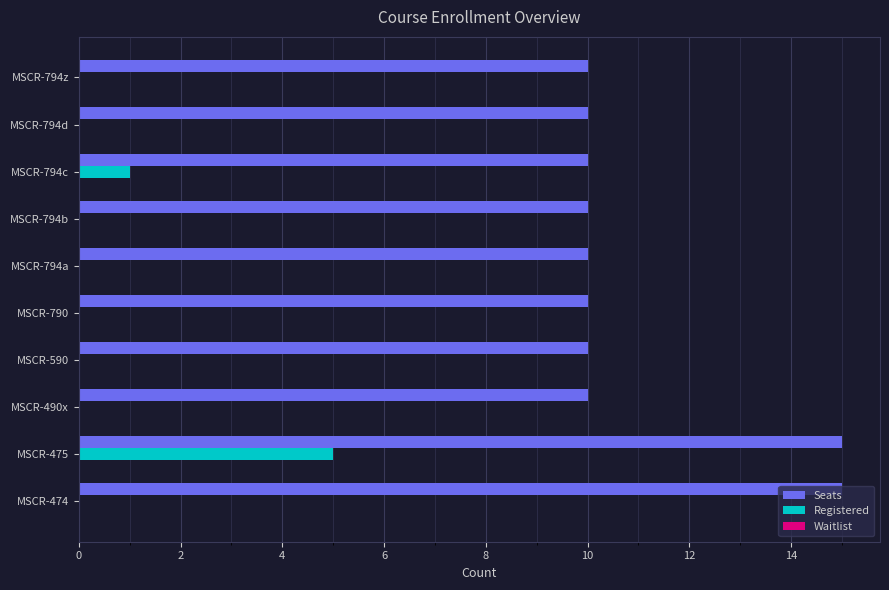

Which category has the highest value in the Registered series?

MSCR-475